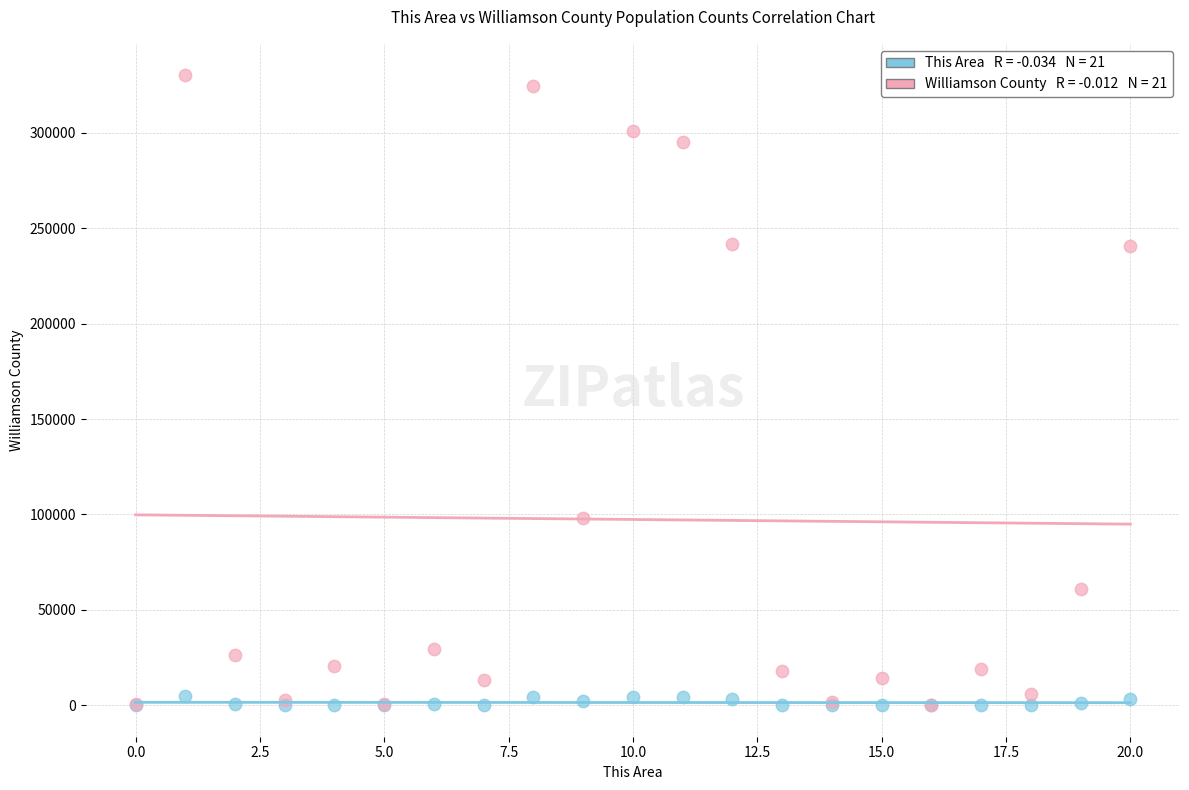

Across all series, what Y value is closest to 165096?

98034